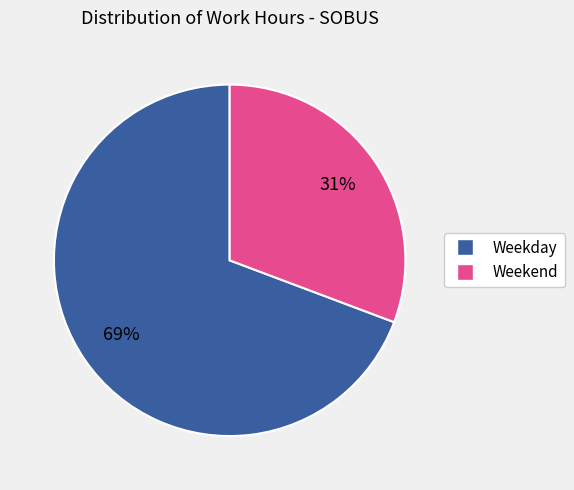

To the nearest percent, what portion does Weekday represent?

69%